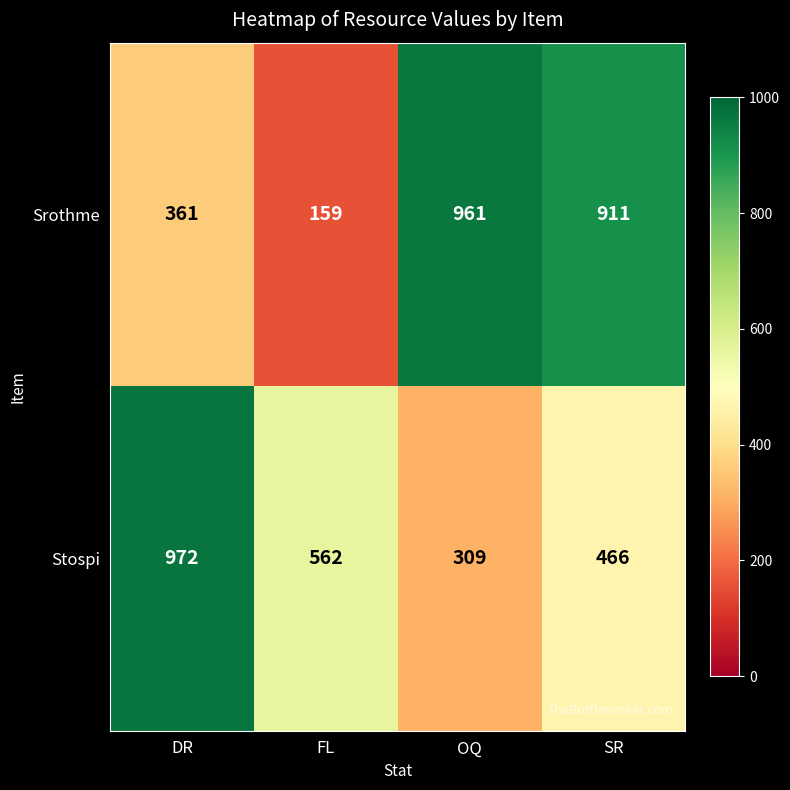

What is the total value across all series at OQ?

1270